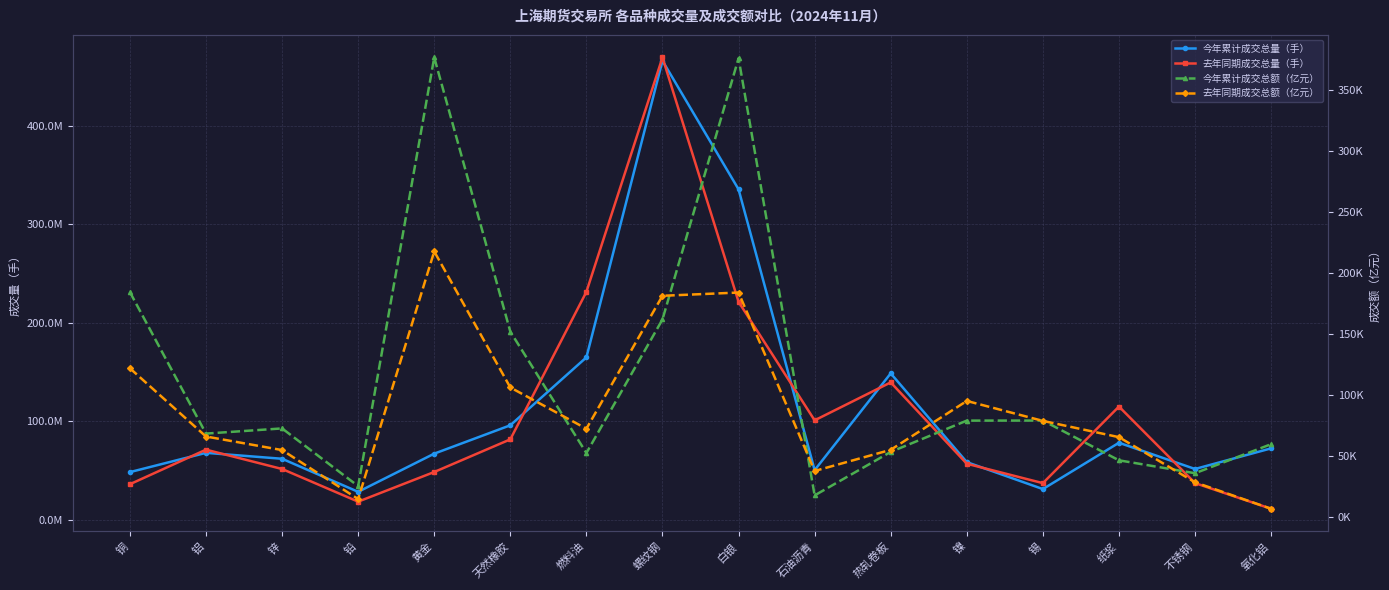

What is the maximum value shown in the chart?

469062691.0